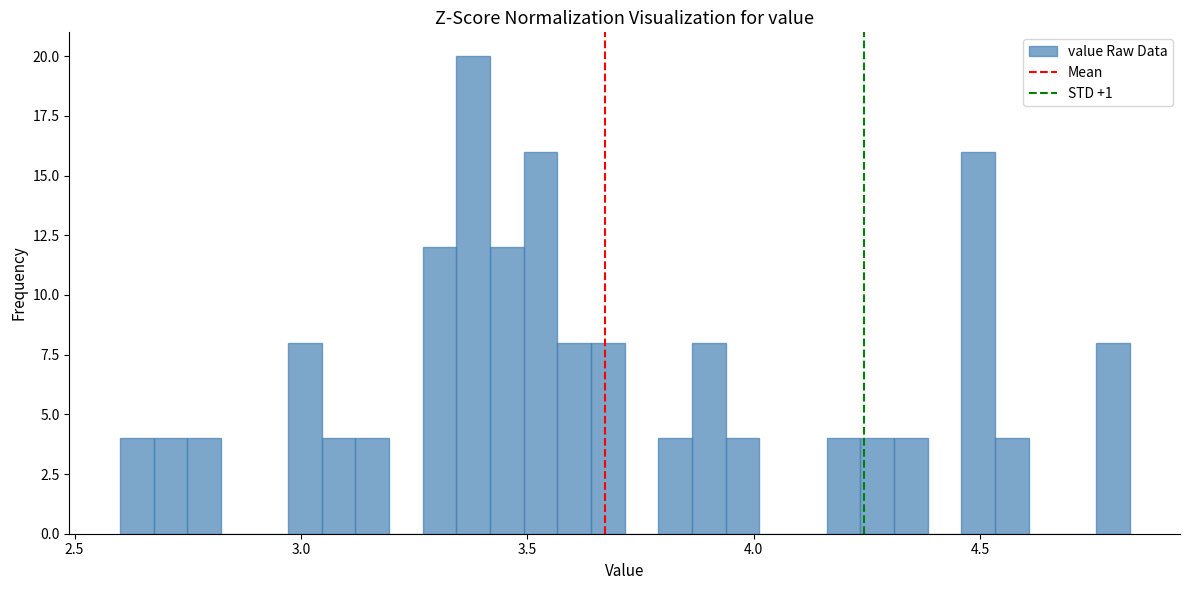

Around what value on the x-axis is the tallest bar? Give the approximate position of its centre, as read against the axis.

3.40